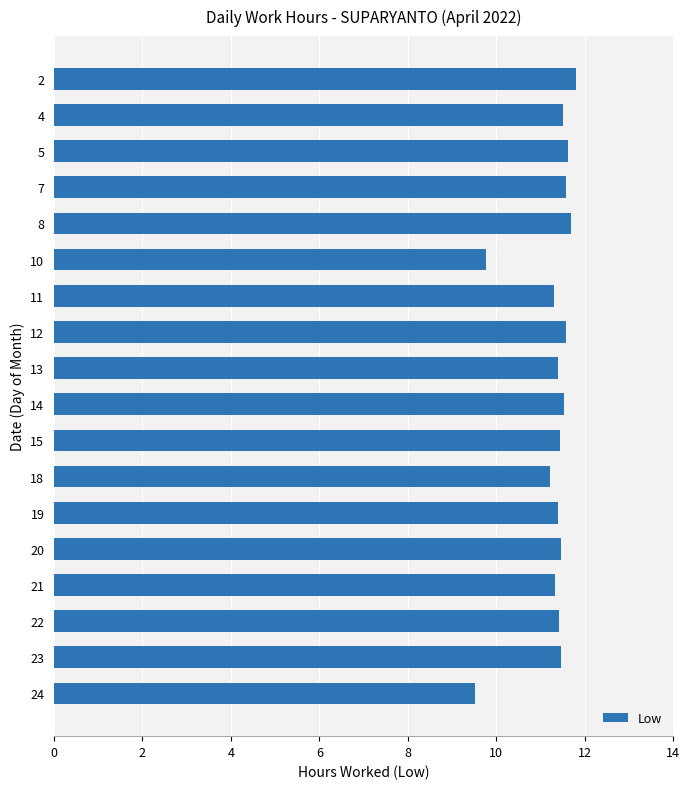

What is the change in value from 8 to 18?

-0.5